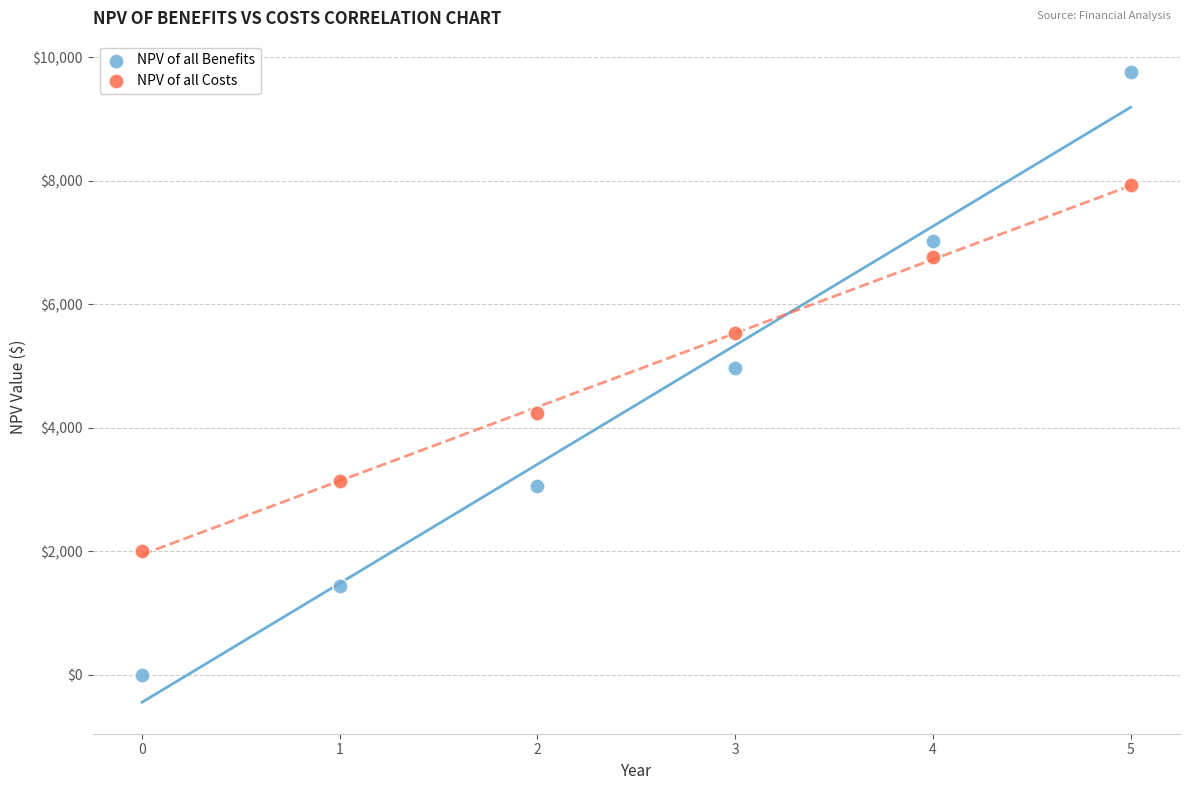

Which series contains the highest Y value?

NPV of all Benefits